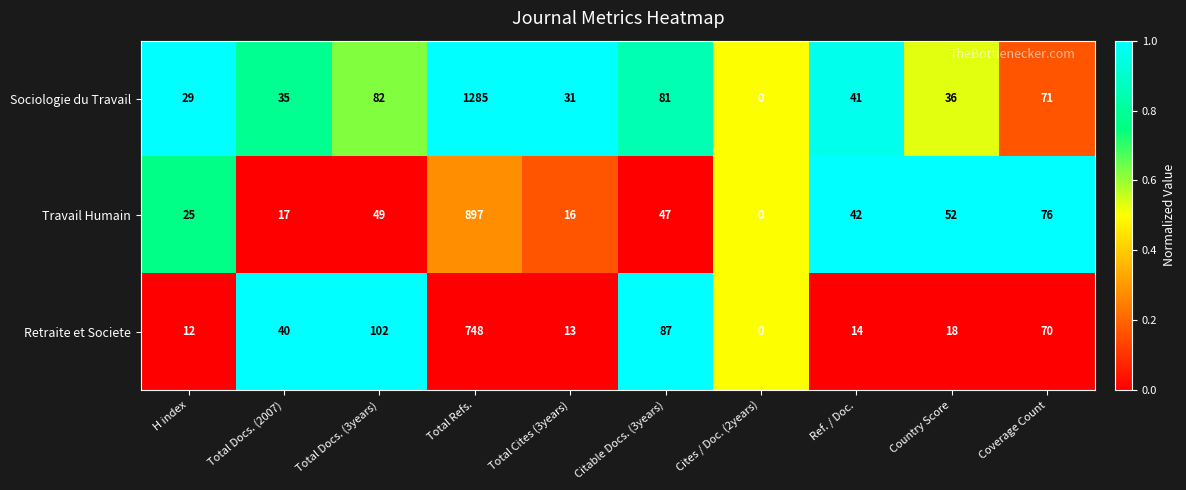

What is the average value of the Sociologie du Travail series?

169